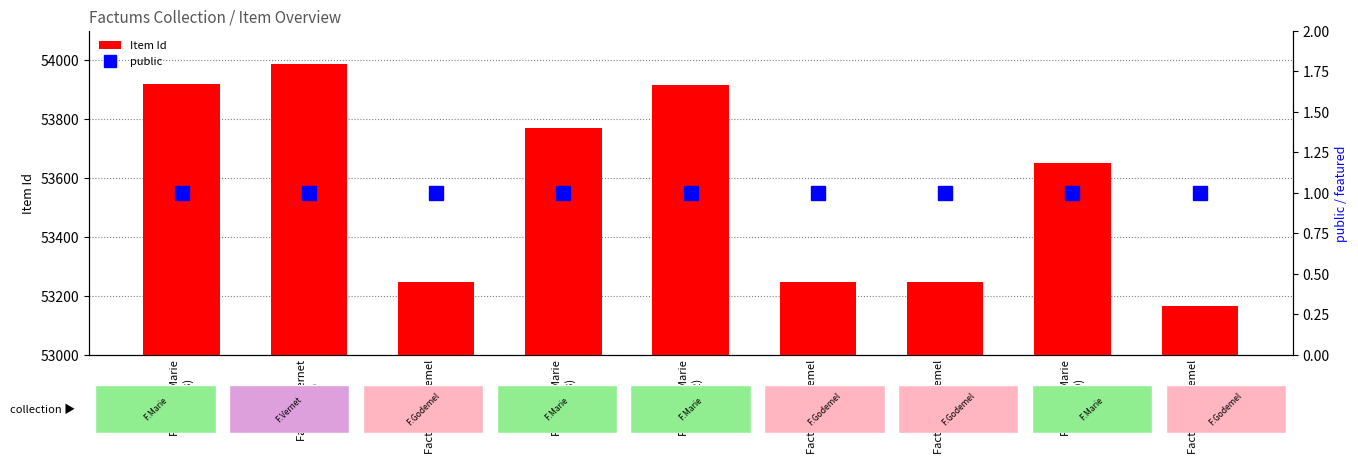

How many groups of bars are there?

9